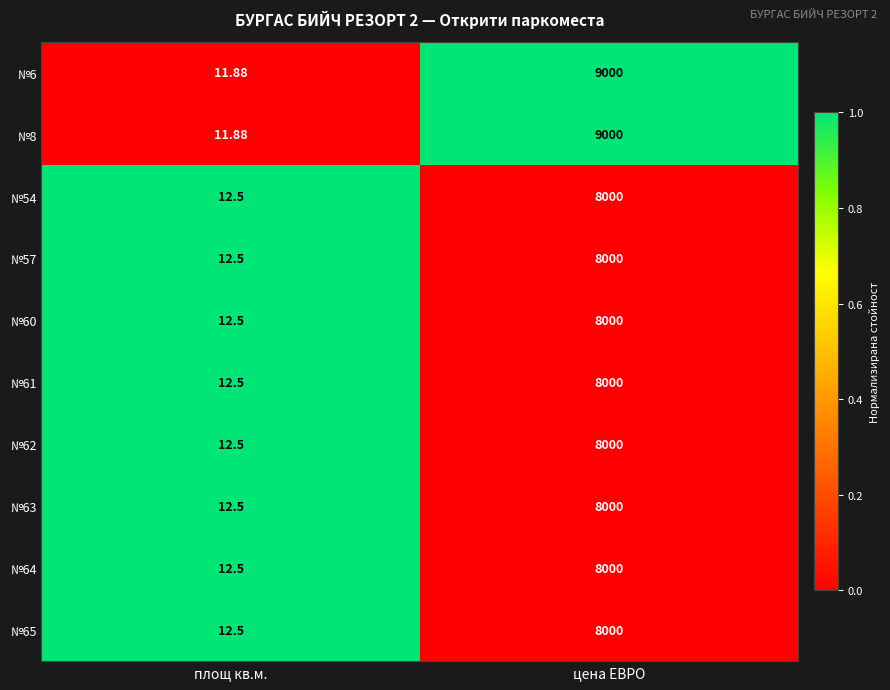

At which category is the sum across all series the highest?

цена ЕВРО